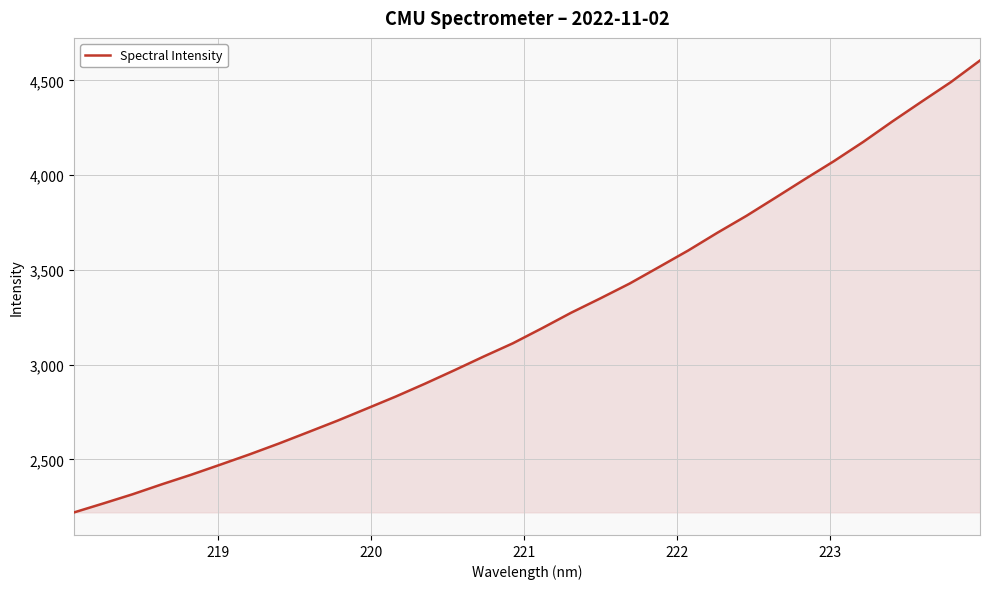

What is the maximum value shown in the chart?

4604.6